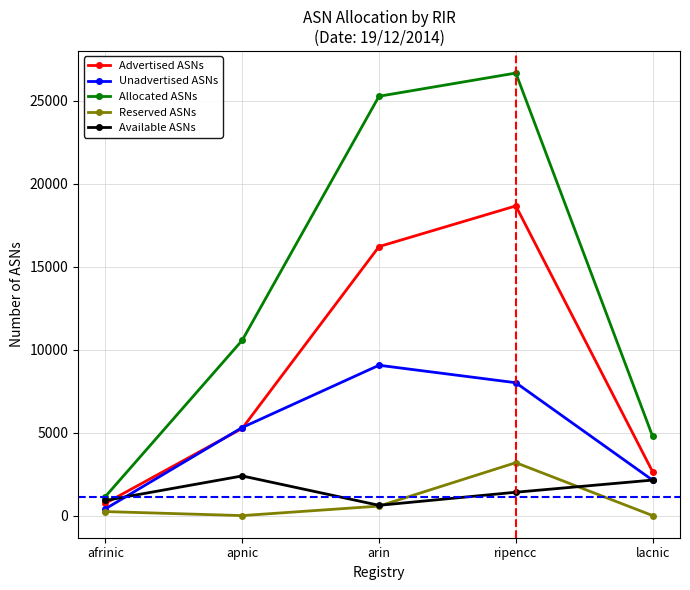

What is the approximate value of Allocated ASNs at arin?

25262